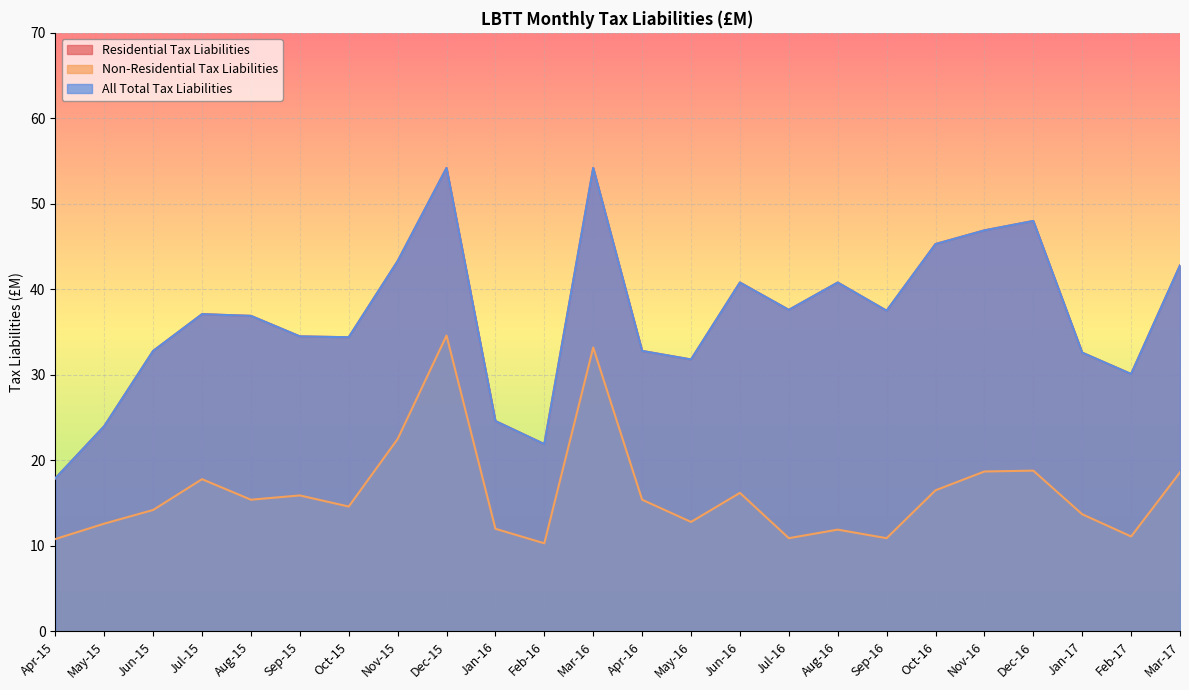

What is the total value across all series at Jul-15?

92.0